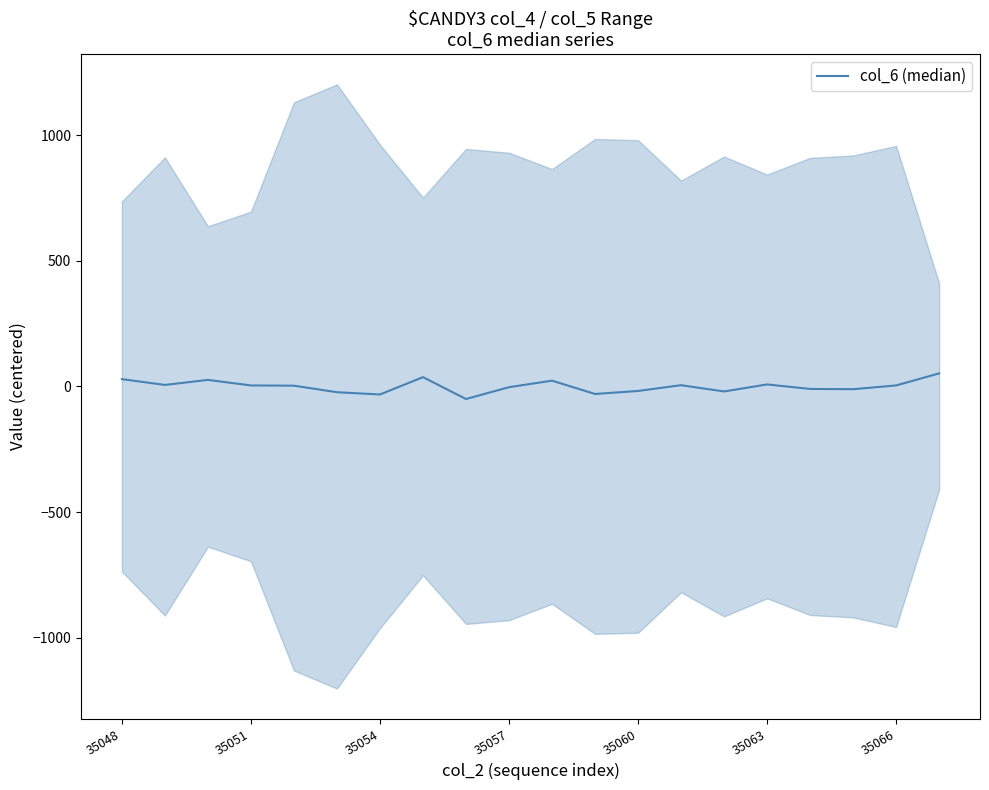

Reading right to left, transcribe all the data shown in this chart.

52	4	-11	-10	8	-20	5	-18	-30	23	-3	-50	37	-32	-23	3	4	26	6	29